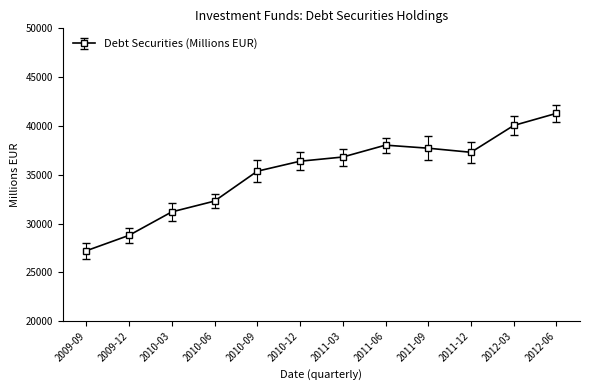

List the labels in order of value, largest first.

2012-06, 2012-03, 2011-06, 2011-09, 2011-12, 2011-03, 2010-12, 2010-09, 2010-06, 2010-03, 2009-12, 2009-09